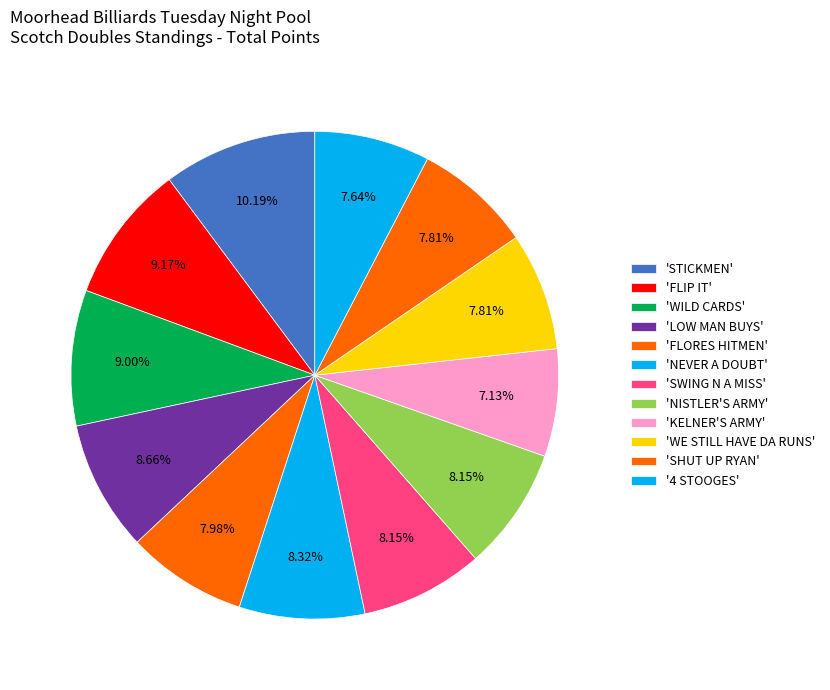

To the nearest percent, what is the difference between the largest and smallest slice percentages?

3%